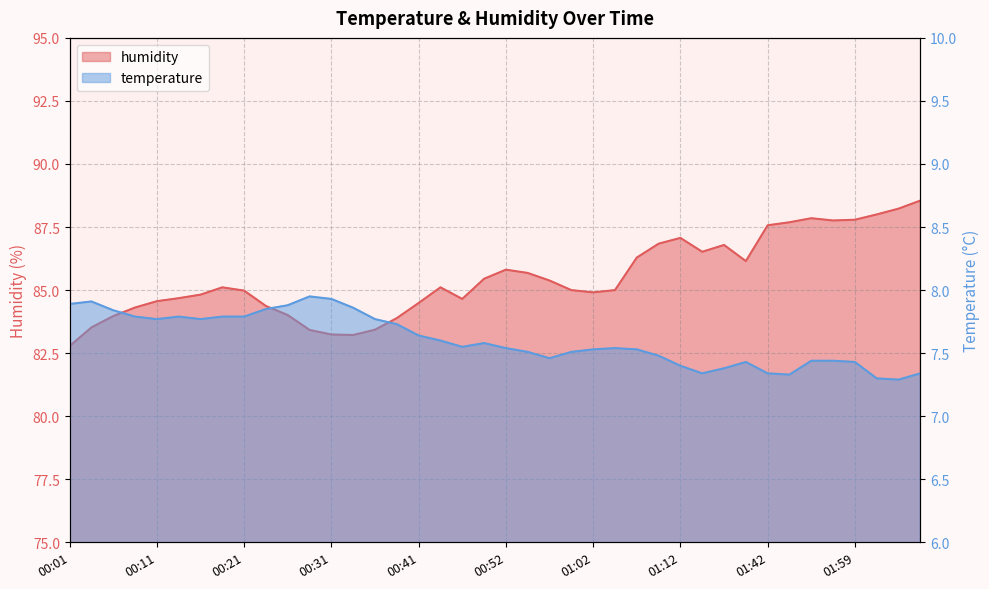

Where does the humidity series first go above 85?

00:18